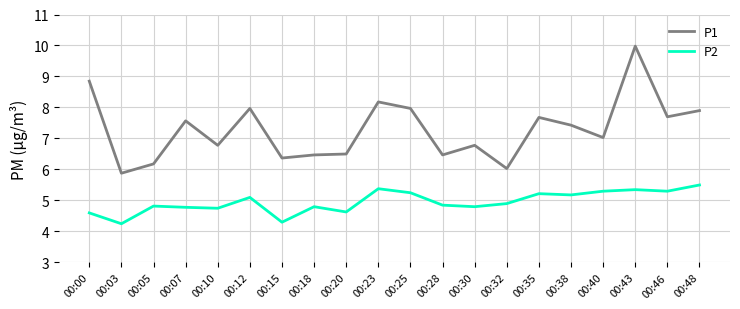

Rank the series by their average value, from lowest to highest.

P2, P1